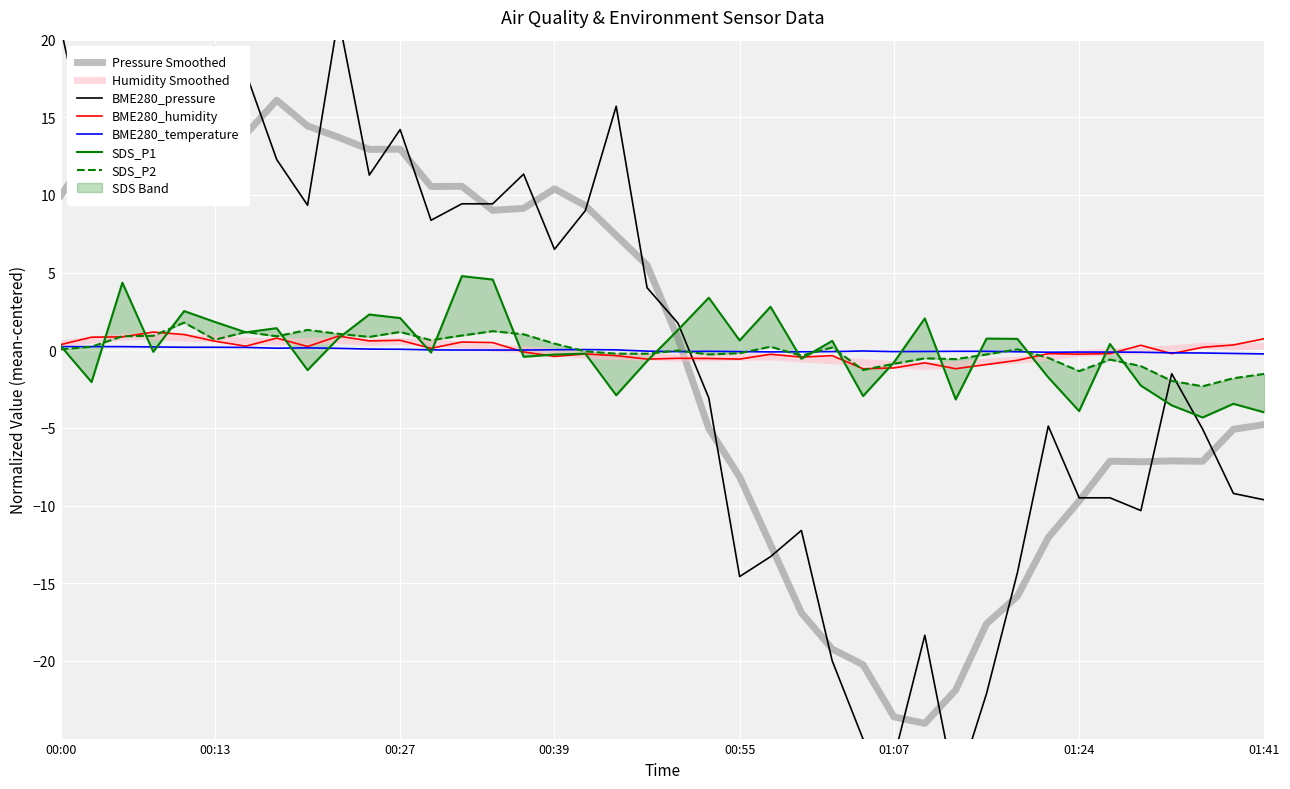

At which label is BME280_pressure closest to -3?

21